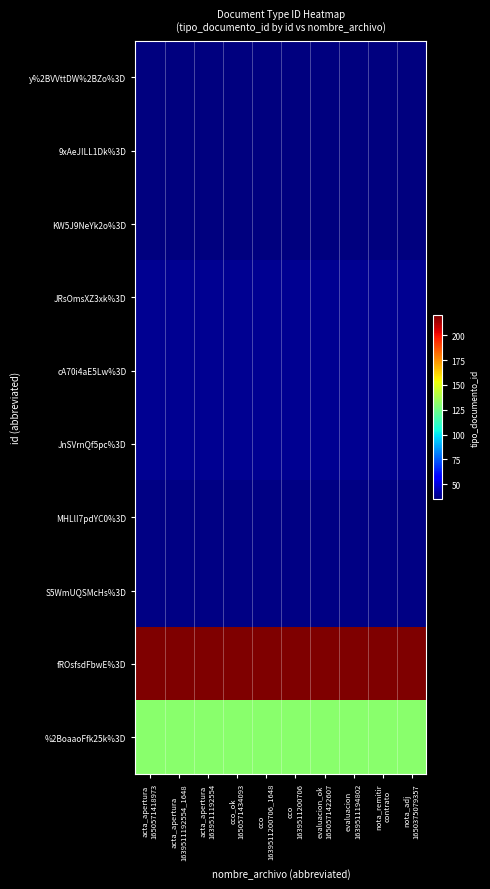

List the series in order of their peak value, highest first.

fROsfsdFbwE%3D, %2BoaaoFfk25k%3D, JRsOmsXZ3xk%3D, cA70i4aE5Lw%3D, JnSVrnQf5pc%3D, MHLlI7pdYC0%3D, S5WmUQSMcHs%3D, y%2BVVttDW%2BZo%3D, 9xAeJILL1Dk%3D, KW5J9NeYk2o%3D